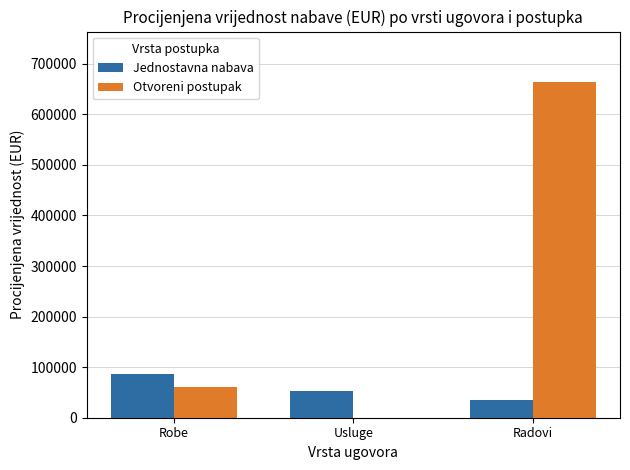

True or false: Otvoreni postupak has a value of 61000 at Robe.

True